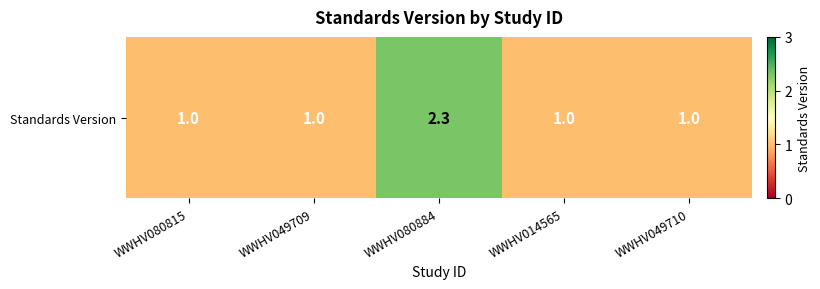

What is the average value?

1.3